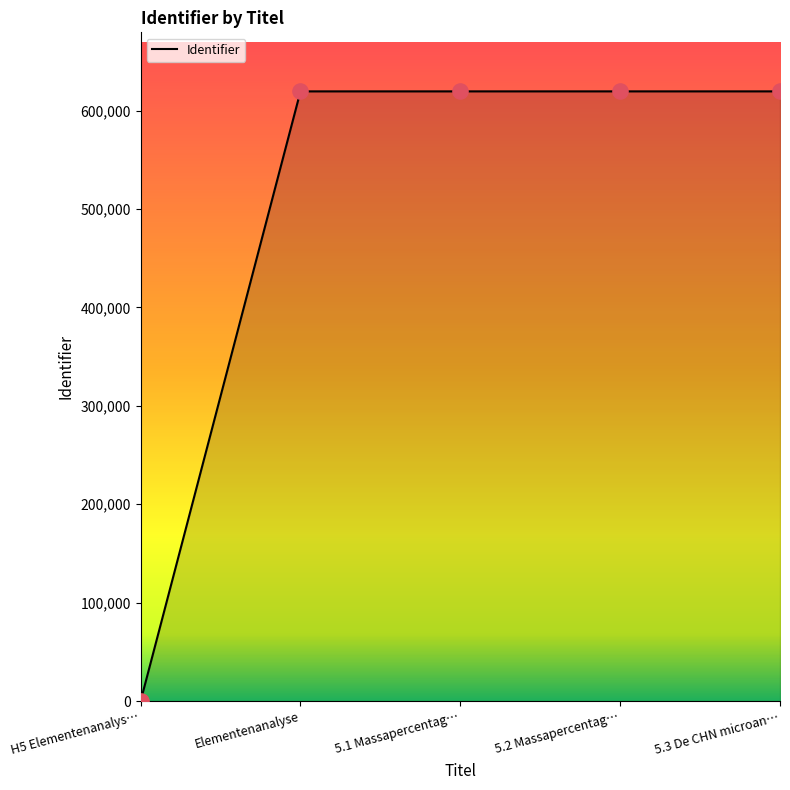

Between H5 Elementenanalys… and 5.1 Massapercentag…, which is larger?

5.1 Massapercentag…